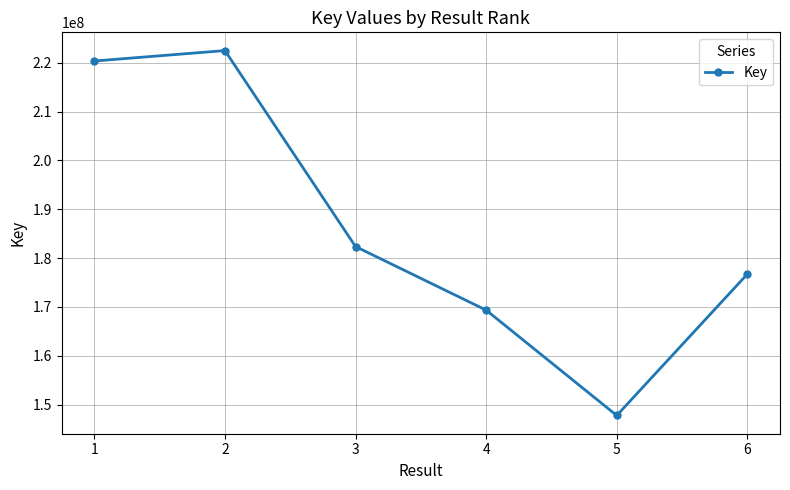

List the labels in order of value, smallest first.

5, 4, 6, 3, 1, 2